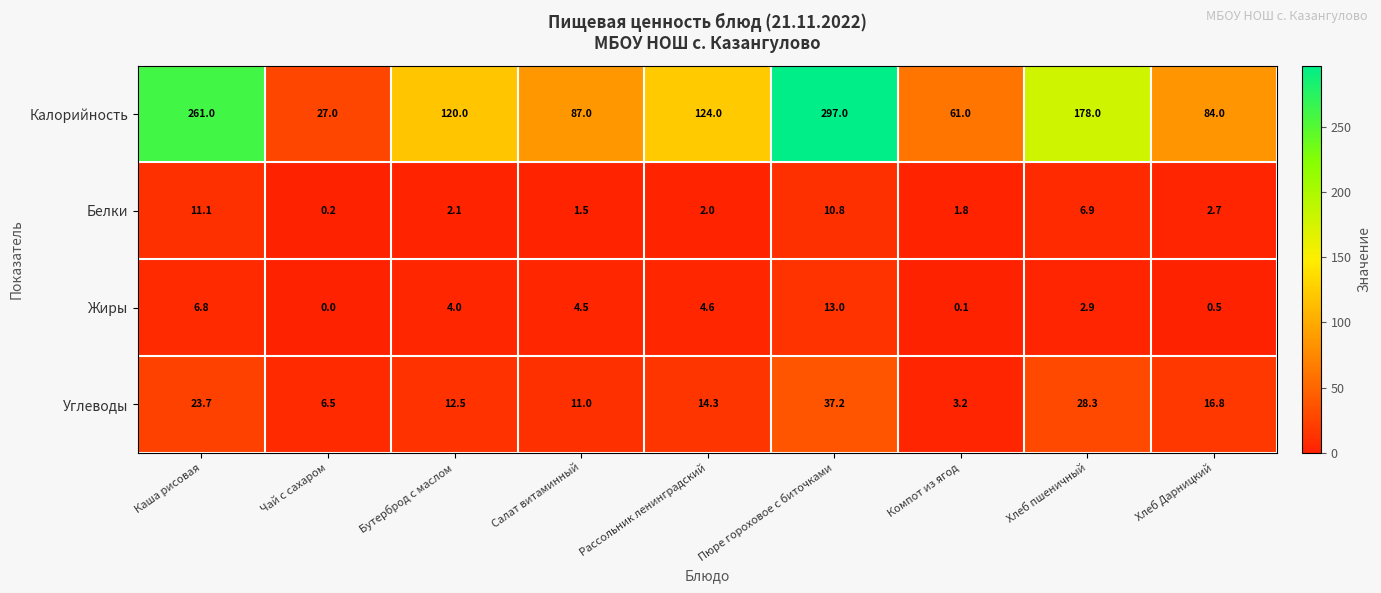

What value does the Калорийность series have at Каша рисовая?

261.0